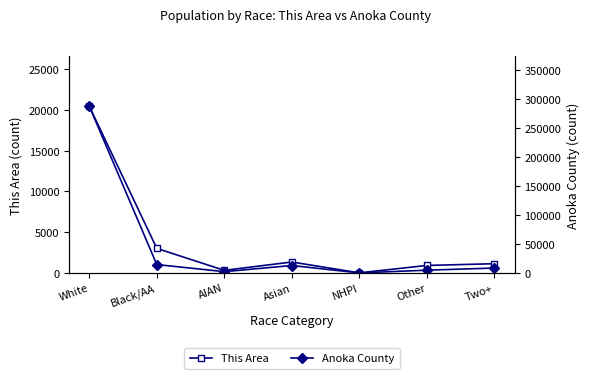

List the series in order of their peak value, lowest first.

This Area, Anoka County